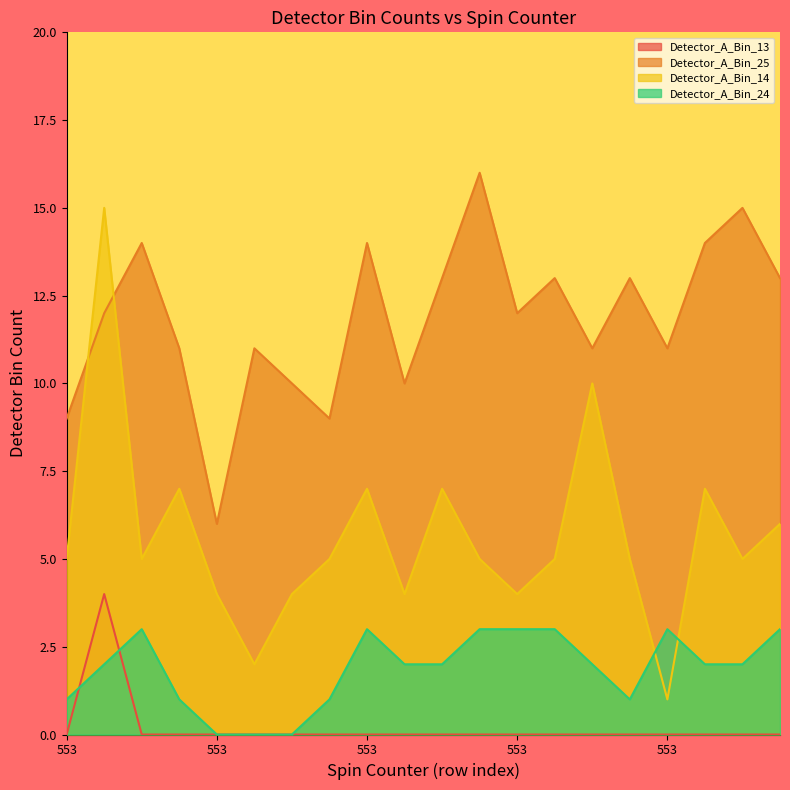

Between 553 and 553, which is larger?

553